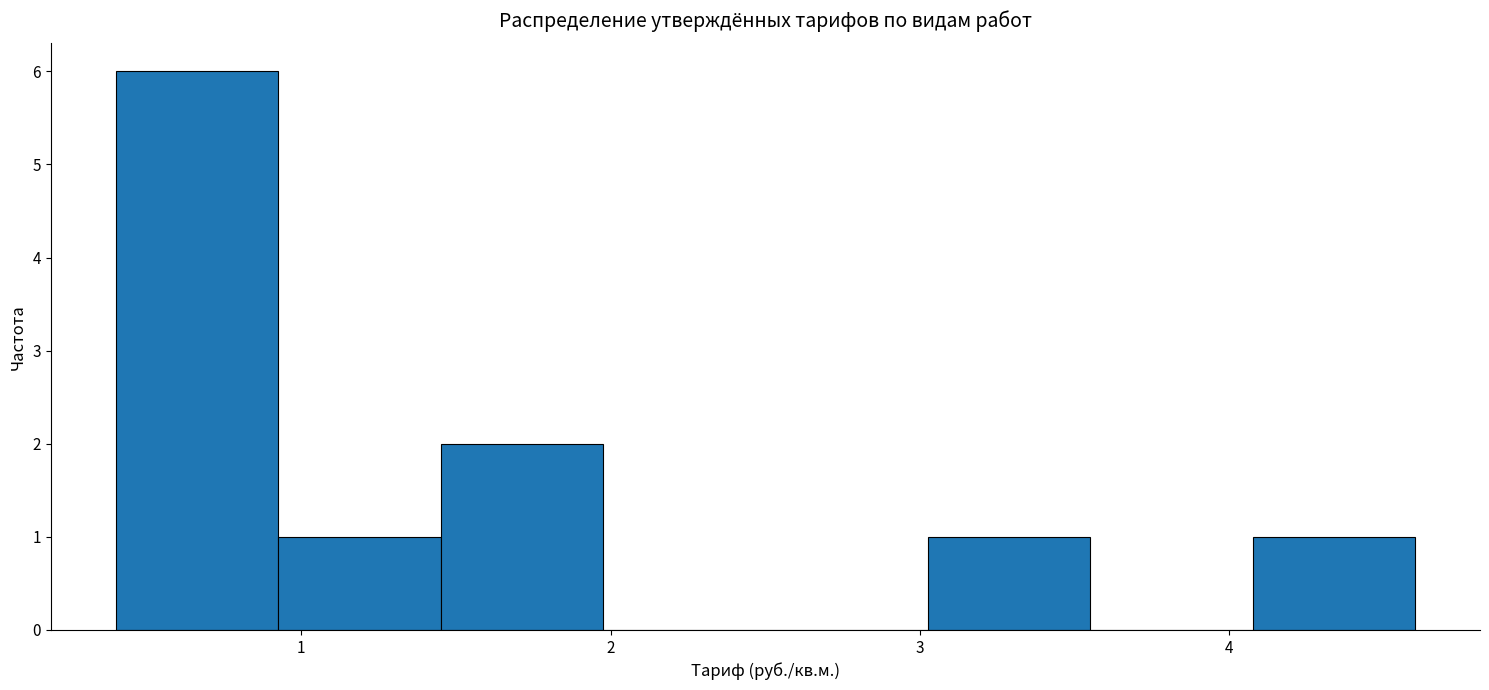

What is the height of the bar covering 0.9 to 1.5 on the x-axis? Neither the bar edges nor the heights are printed on the chart, so give them approximately, as read against the axes.

1